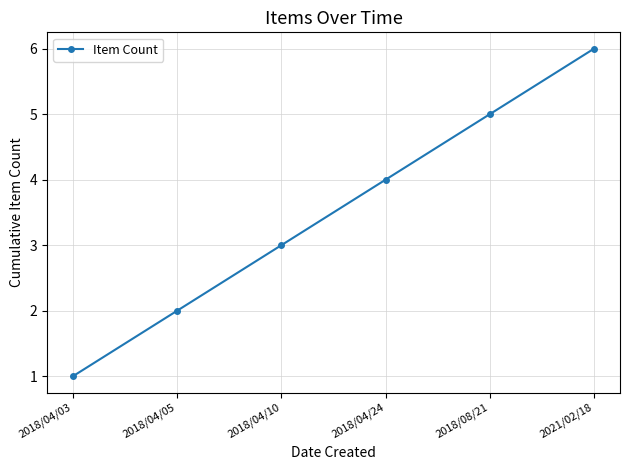

What is the change in value from 2018/04/10 to 2018/04/24?

+1